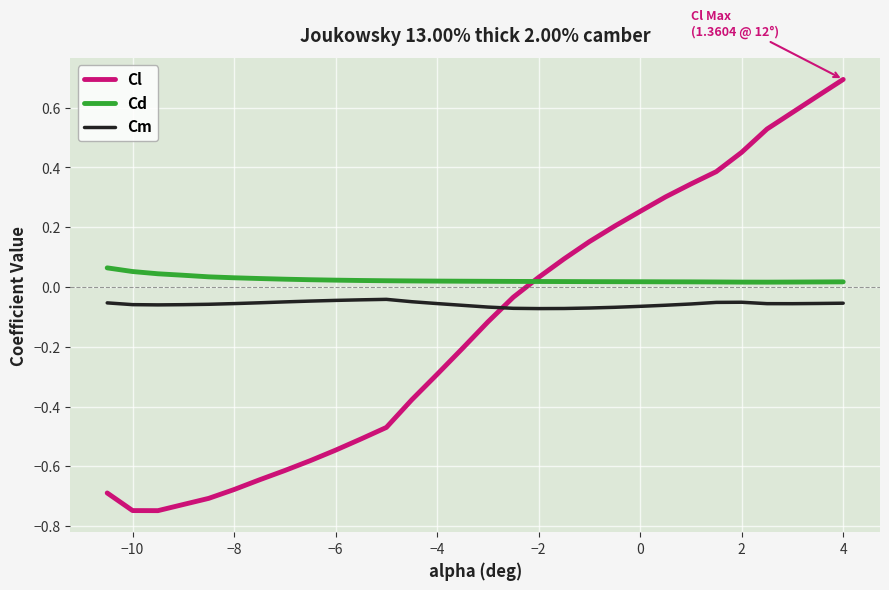

List the series in order of their overall mean, lowest first.

Cl, Cm, Cd